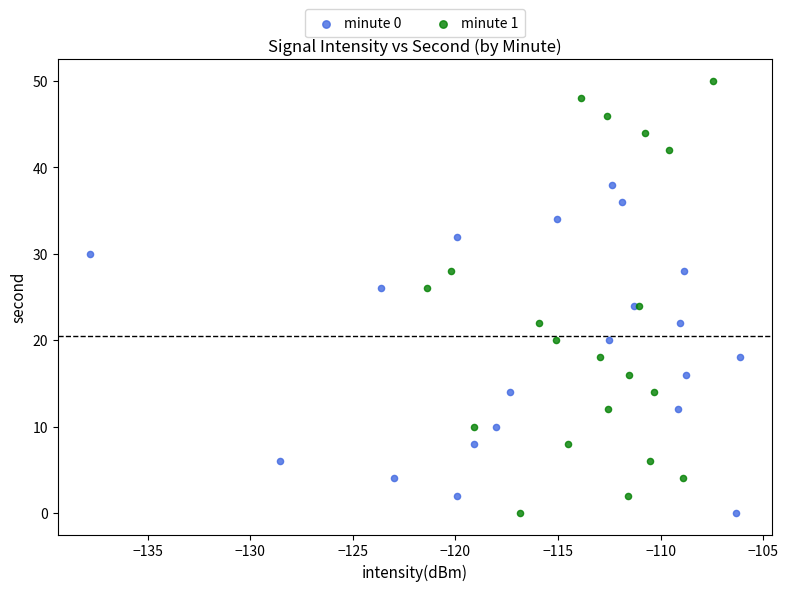

Which series contains the highest Y value?

minute 1